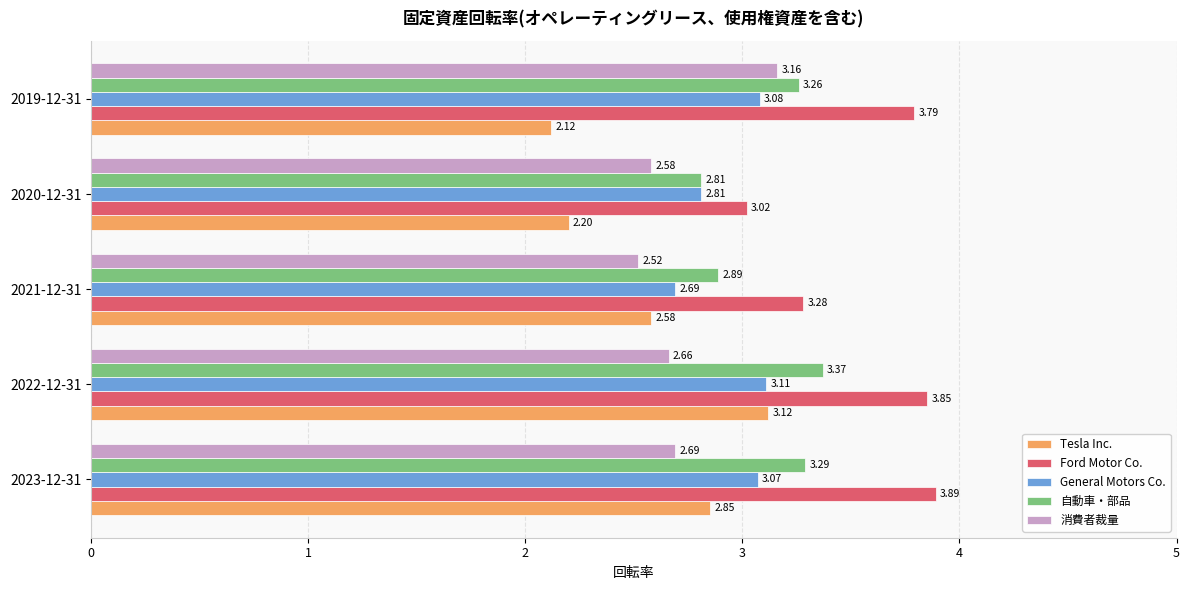

Which label corresponds to the smallest value in the chart?

2019-12-31